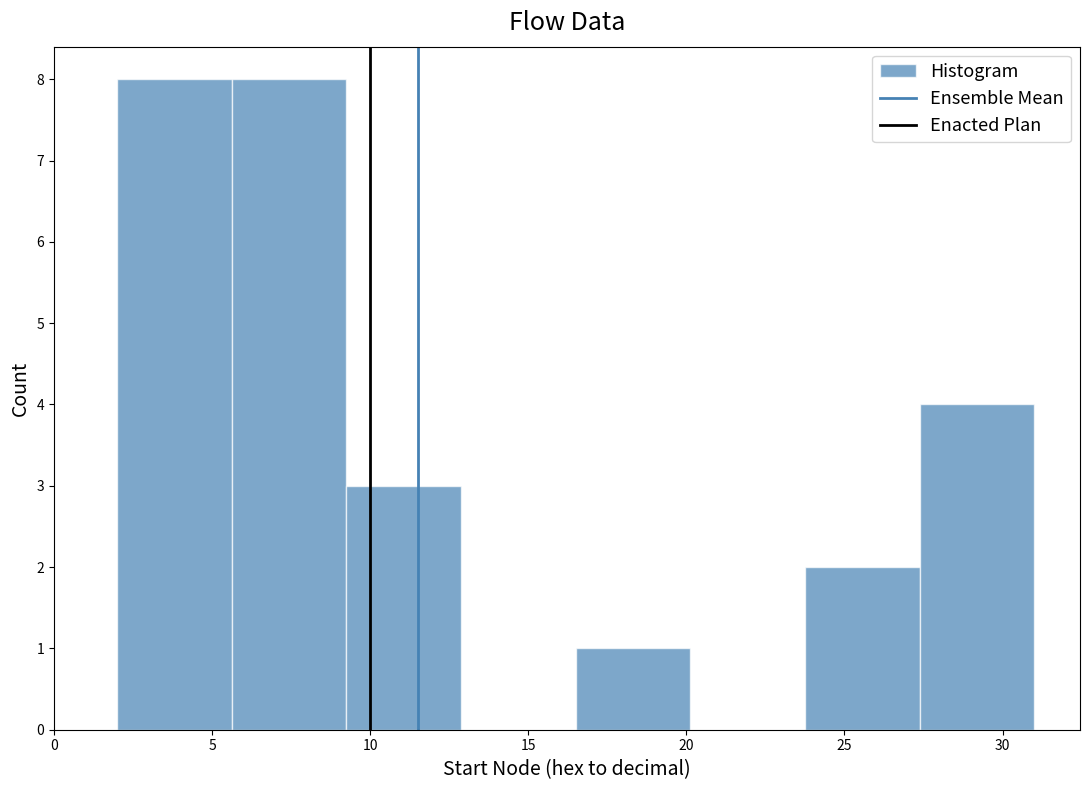

Reading left to right, list every bar in this chart as the range it spans on the x-axis followed by its height. Neither the bar edges nor the heights are printed on the chart, so give them approximately, as read against the axes.

2.0 to 5.5: 8
5.5 to 9.5: 8
9.5 to 13.0: 3
13.0 to 16.5: 0
16.5 to 20.0: 1
20.0 to 24.0: 0
24.0 to 27.5: 2
27.5 to 31.0: 4